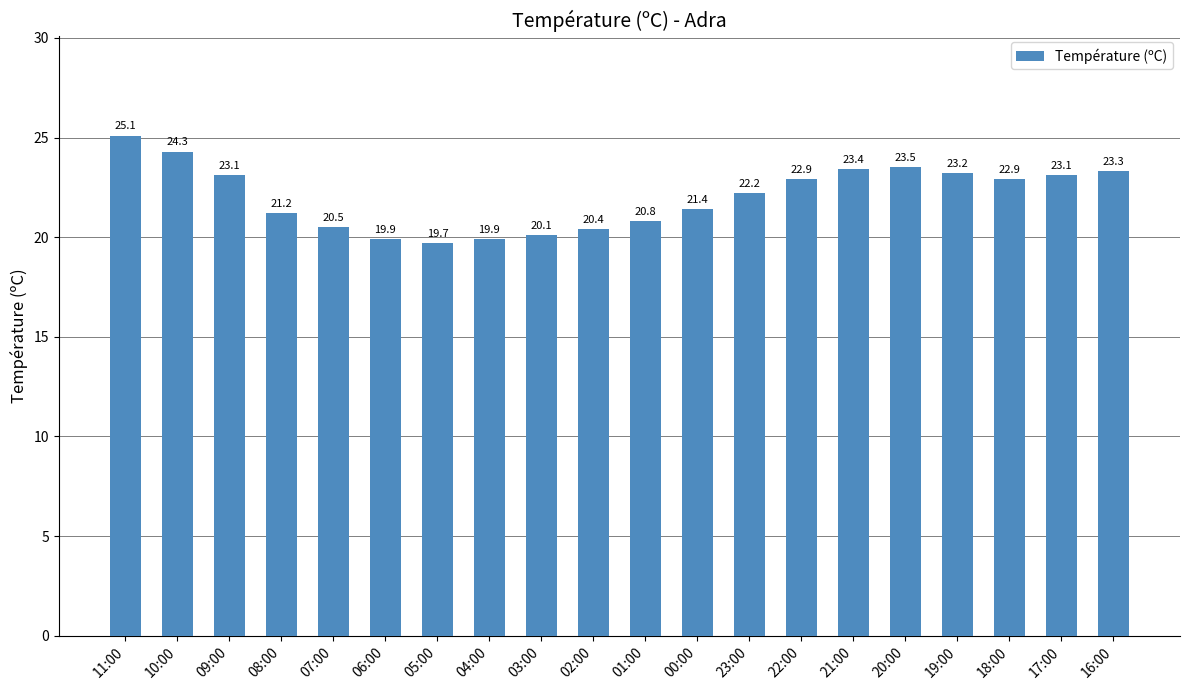

How many categories are shown in the chart?

20